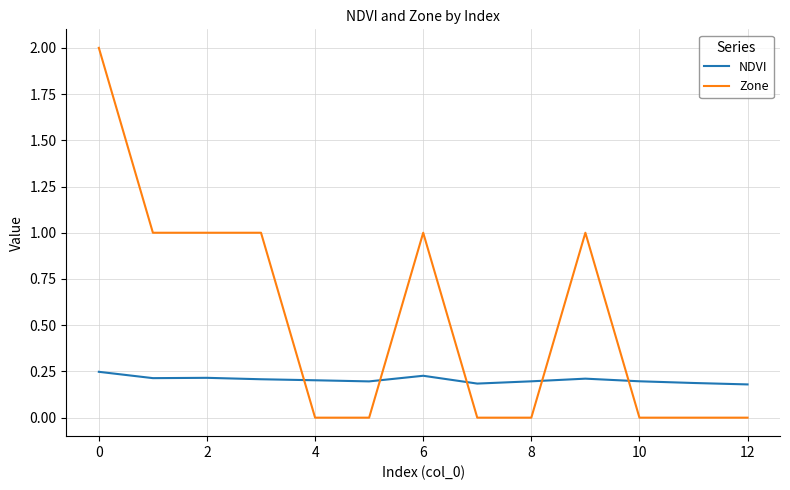

What are all the series names shown in the legend?

NDVI, Zone